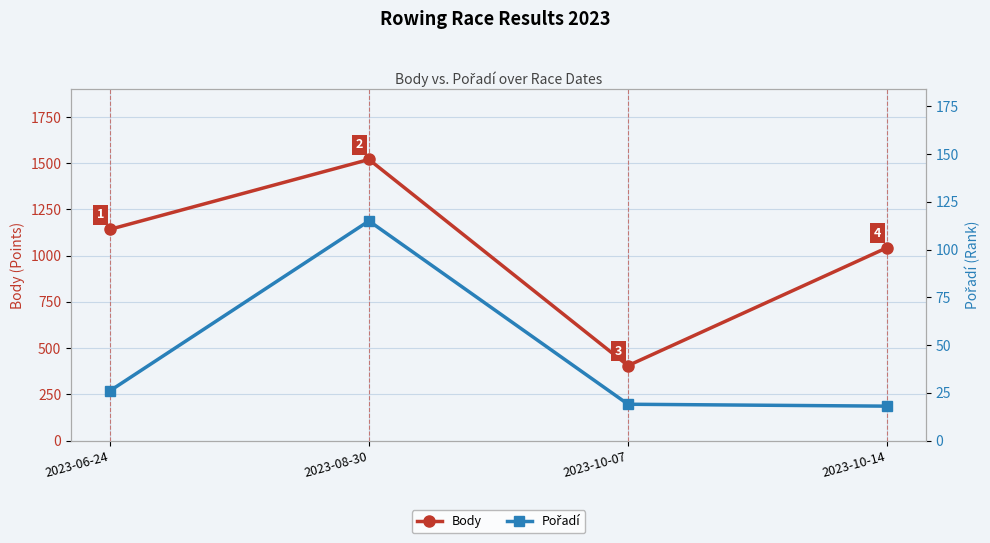

How many data points in Body are less than 1142?

2